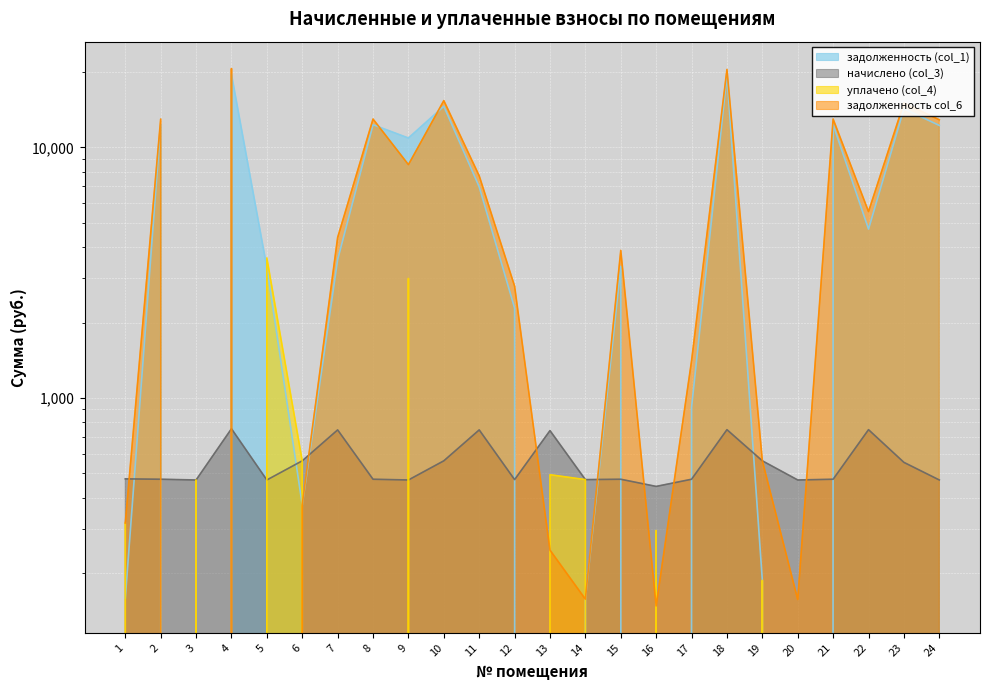

Which series ends up on top after the final intersection of задолженность col_6 and начислено (col_3)?

задолженность col_6